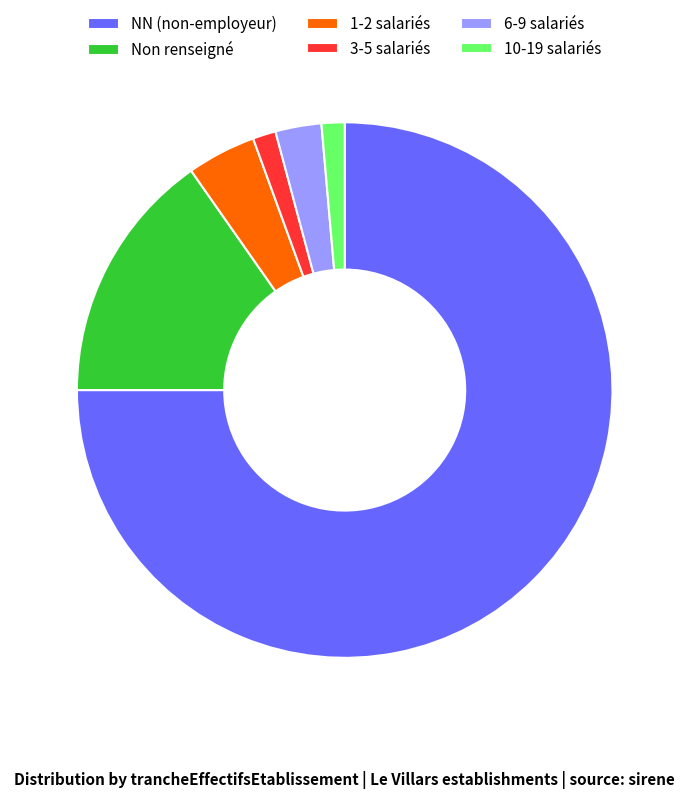

Which slice is the largest?

NN (non-employeur)